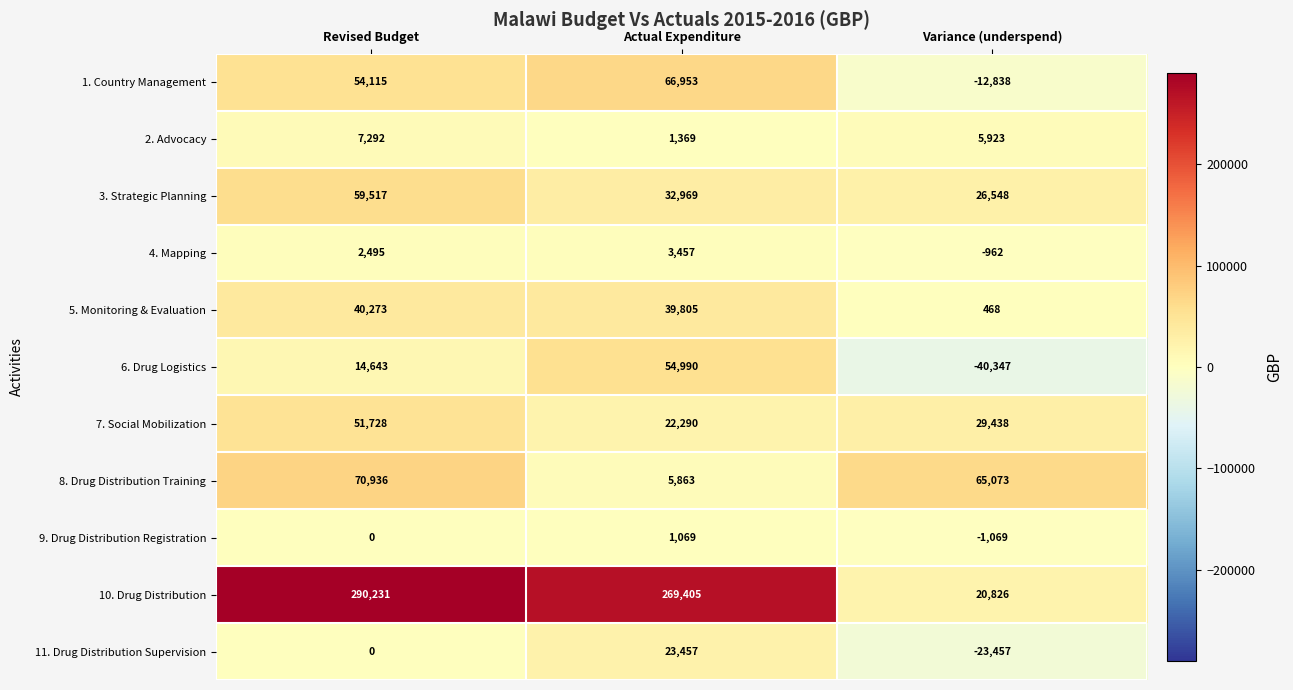

At which category is the sum across all series the highest?

Revised Budget